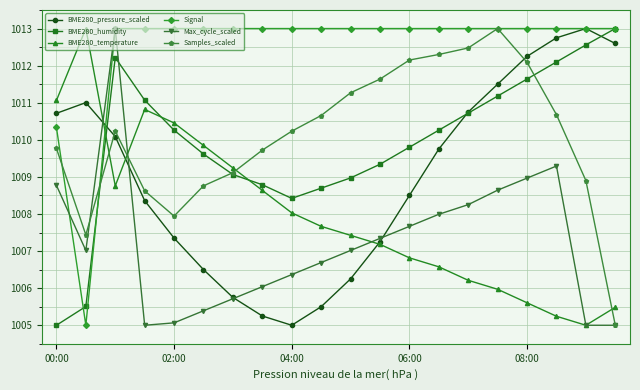

How many interior local peaks does the BME280_humidity series have?

1